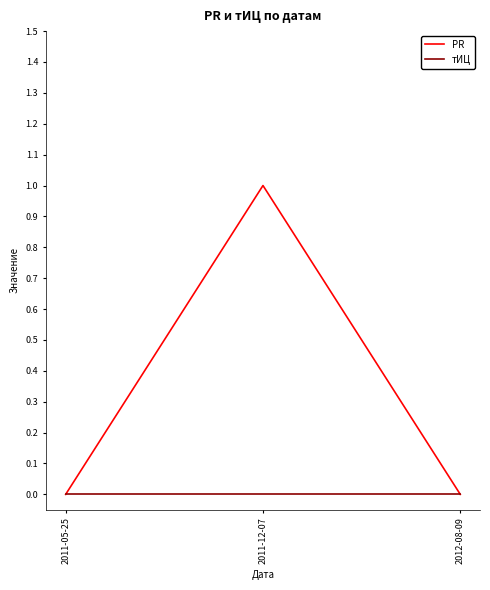

Is it true that PR equals 0 at 2012-08-09?

True